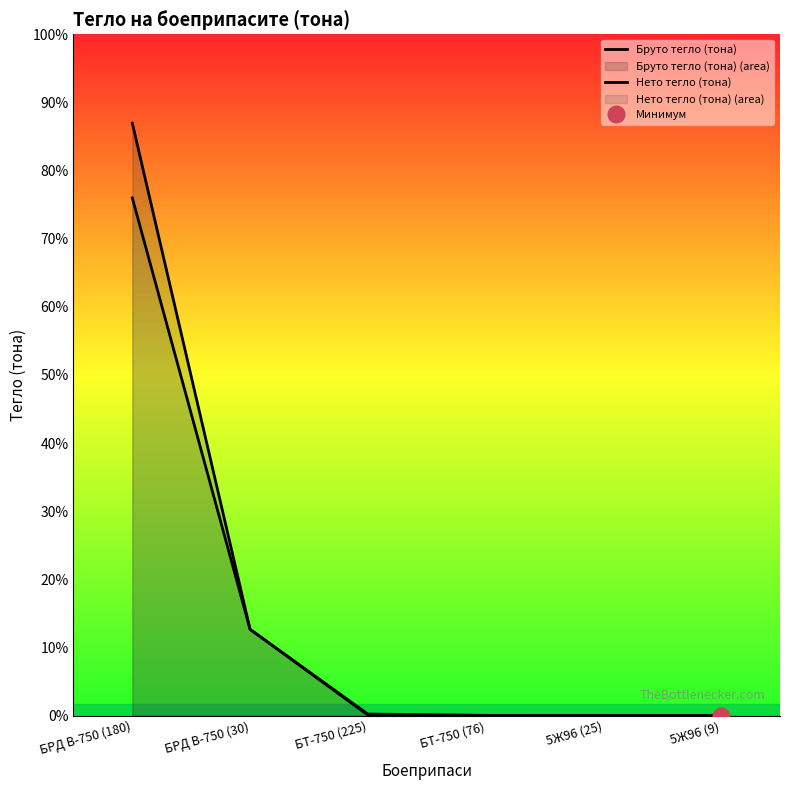

Does the chart have visible grid lines?

No